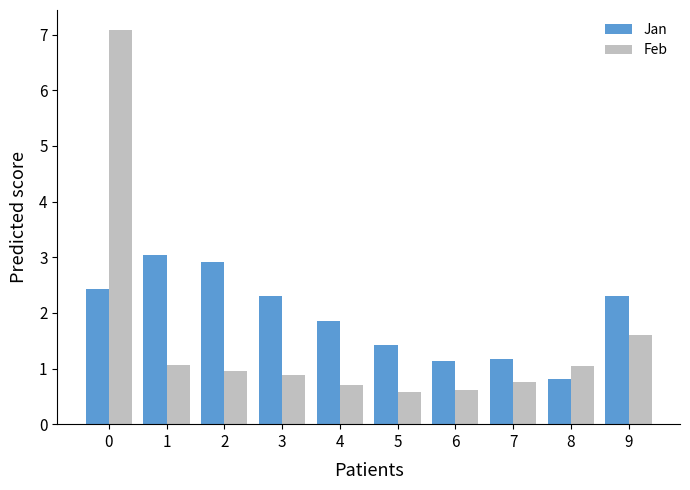

Read the Feb value at 0.

7.1